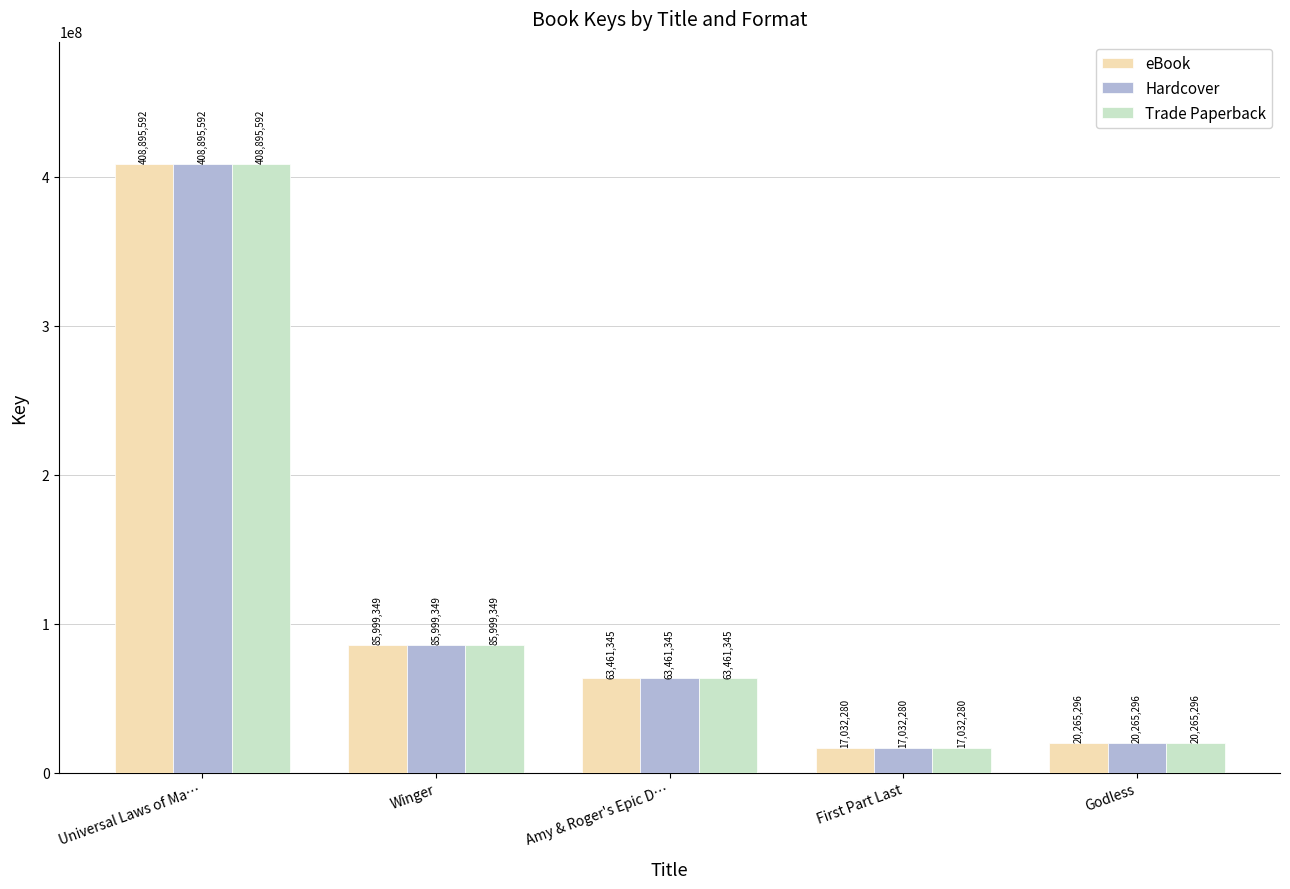

Which category has the highest value across all series?

Universal Laws of Ma…